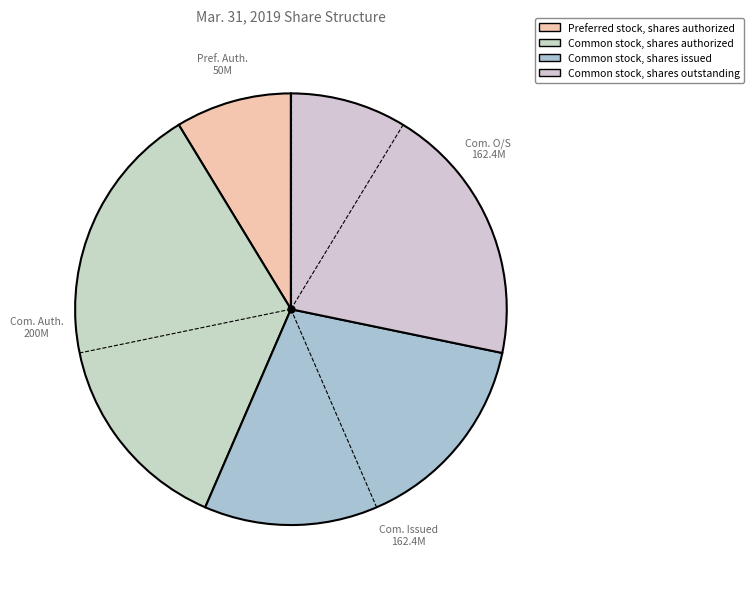

Combined, do Common stock, shares outstanding and Common stock, shares authorized account for over 50%?

Yes